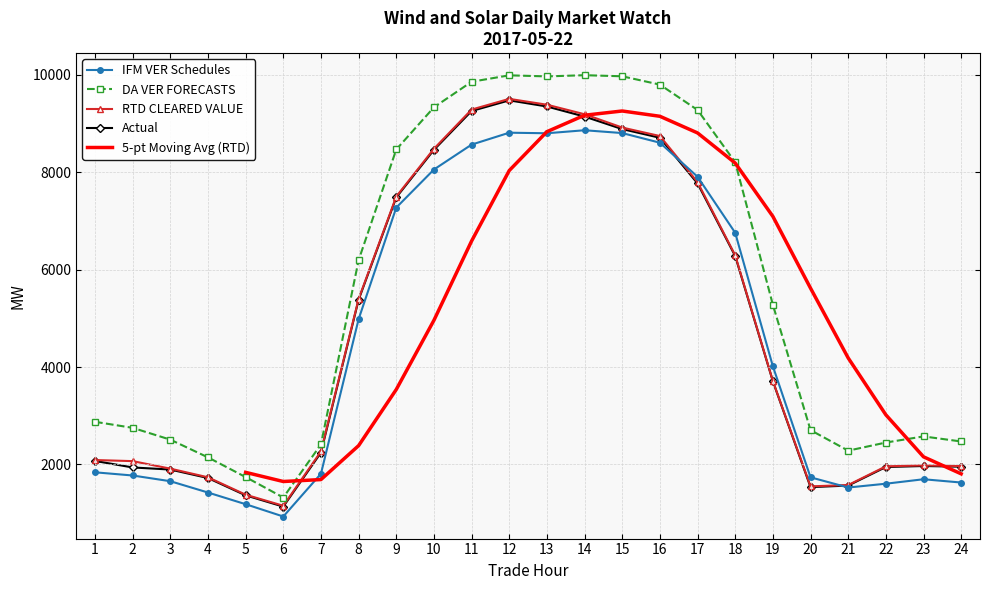

In DA VER FORECASTS, how many points are lower than both neighbors (excluding endpoints)?

3